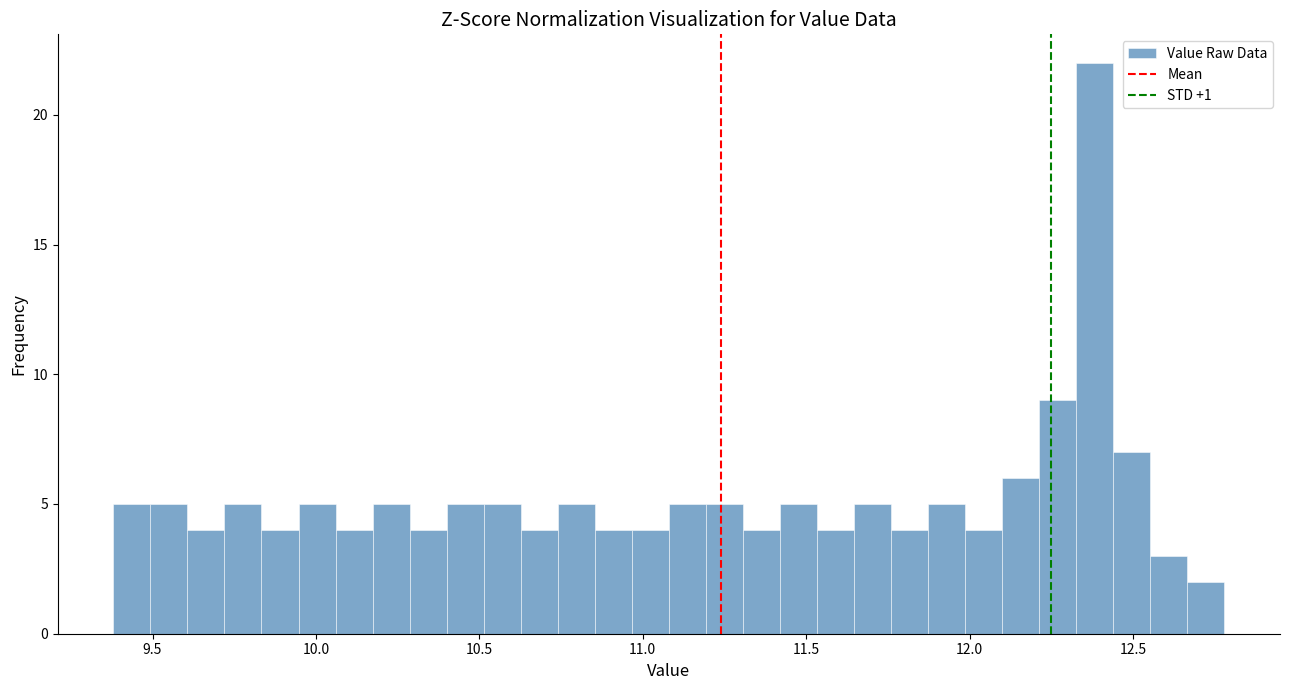

Around what value on the x-axis is the tallest bar? Give the approximate position of its centre, as read against the axis.

12.40